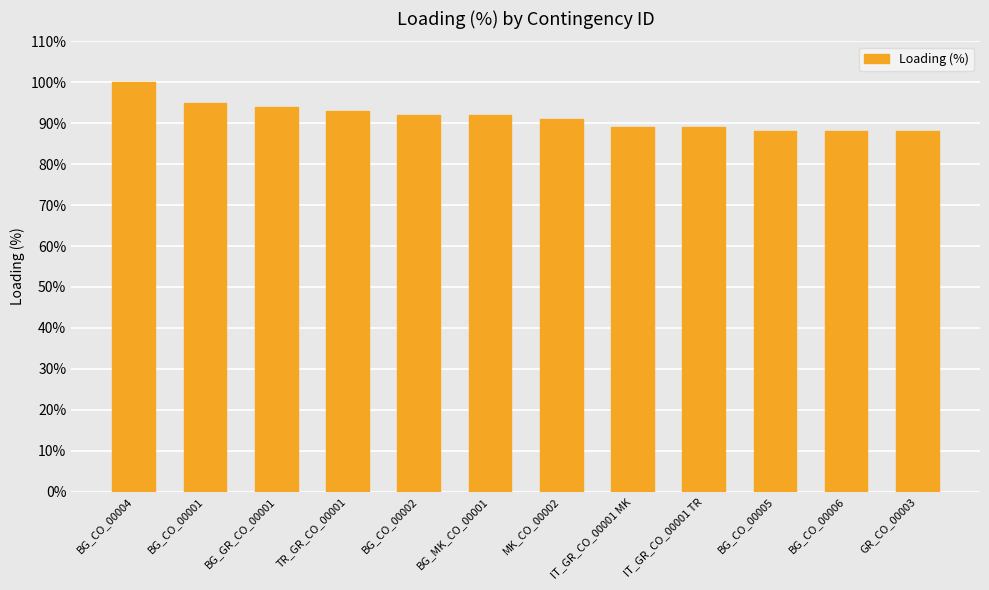

How many data points does each series have?

12